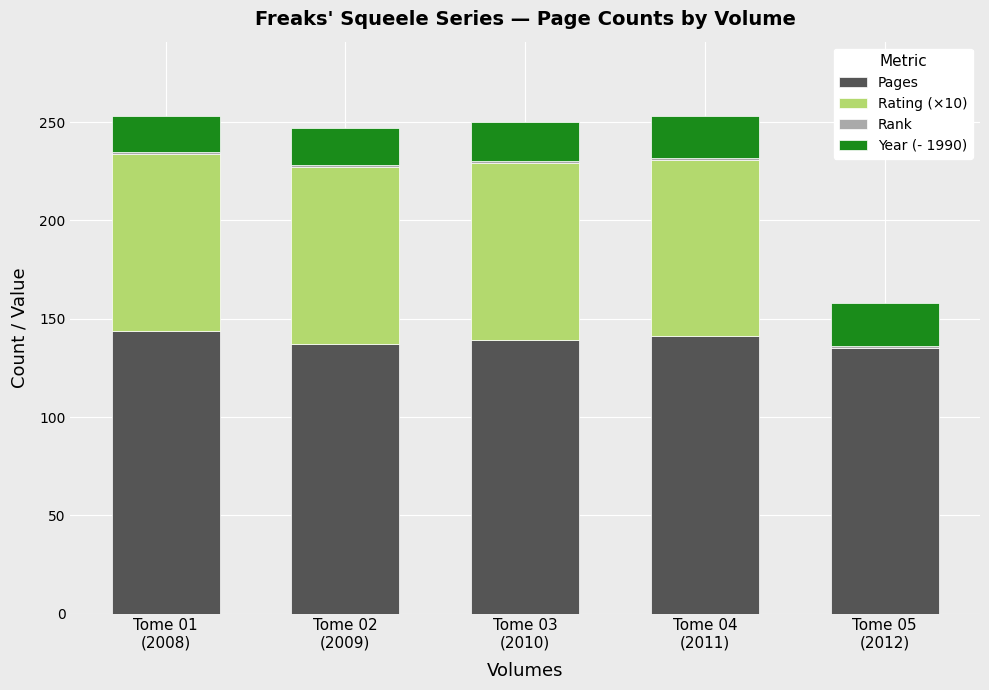

The Pages series shows 135 at Tome 05
(2012). True or false?

True